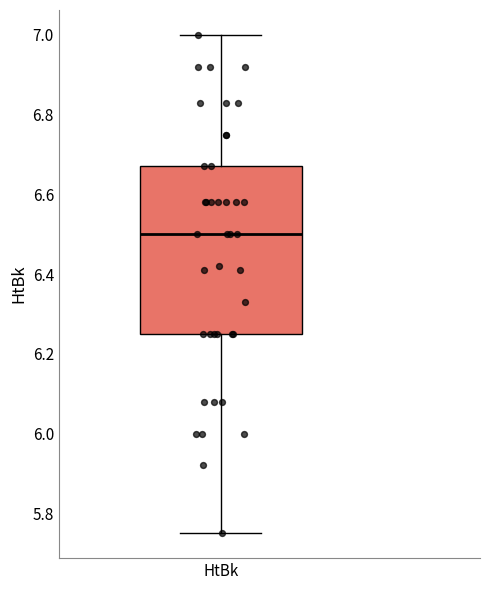

Read this box plot against the y-axis: the position of the median line, the range covered by the box, and the ends of both whiskers. The values are not printed on the chart, so give them approximately, as read against the axis.

median 6.50, box 6.26 to 6.68, whiskers 5.76 to 7.00